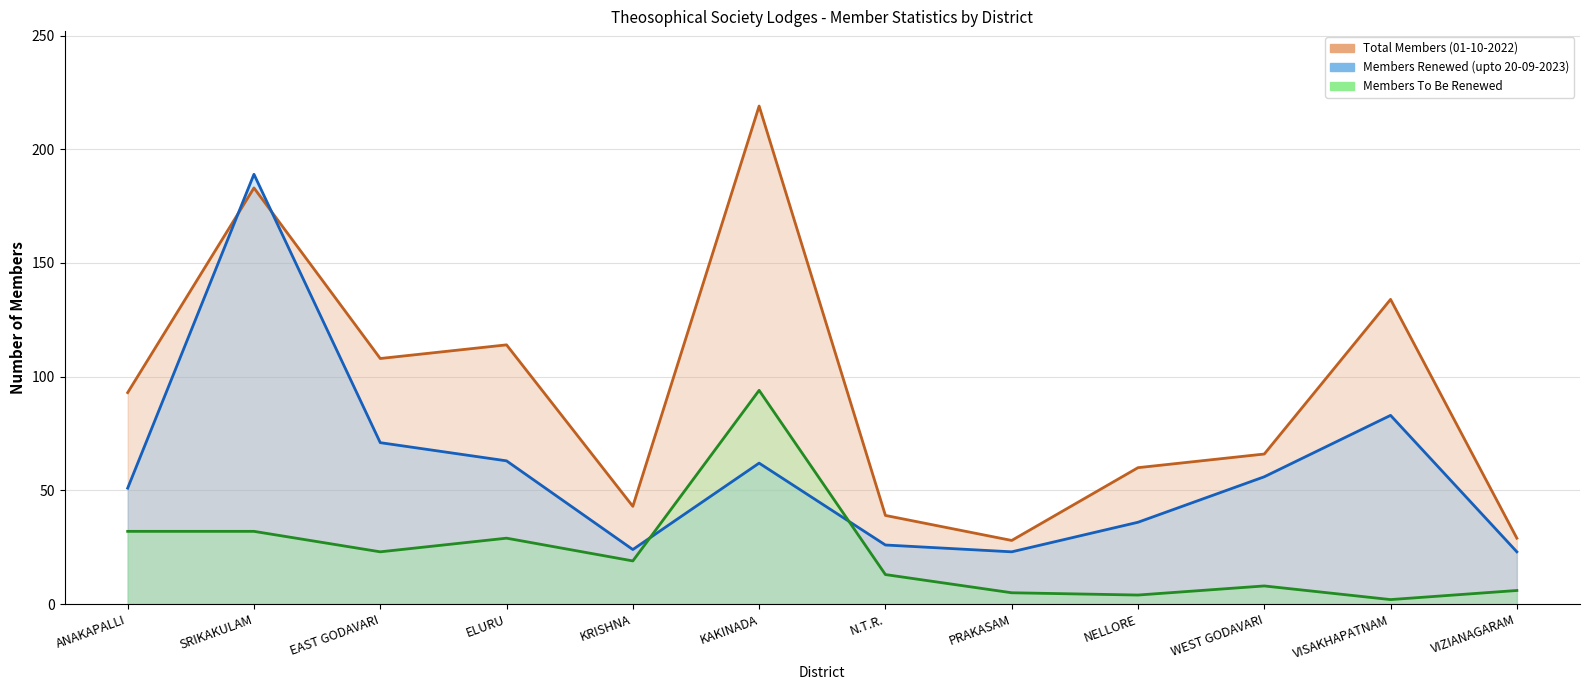

At how many categories does at least one series exceed 162?

2